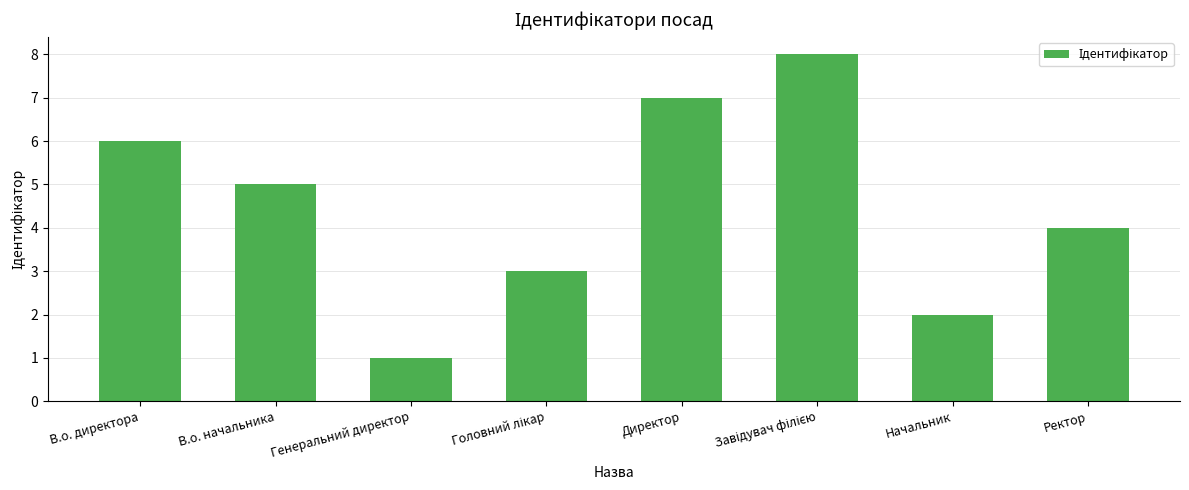

Reading left to right, extract all data points from this chart.

6	5	1	3	7	8	2	4